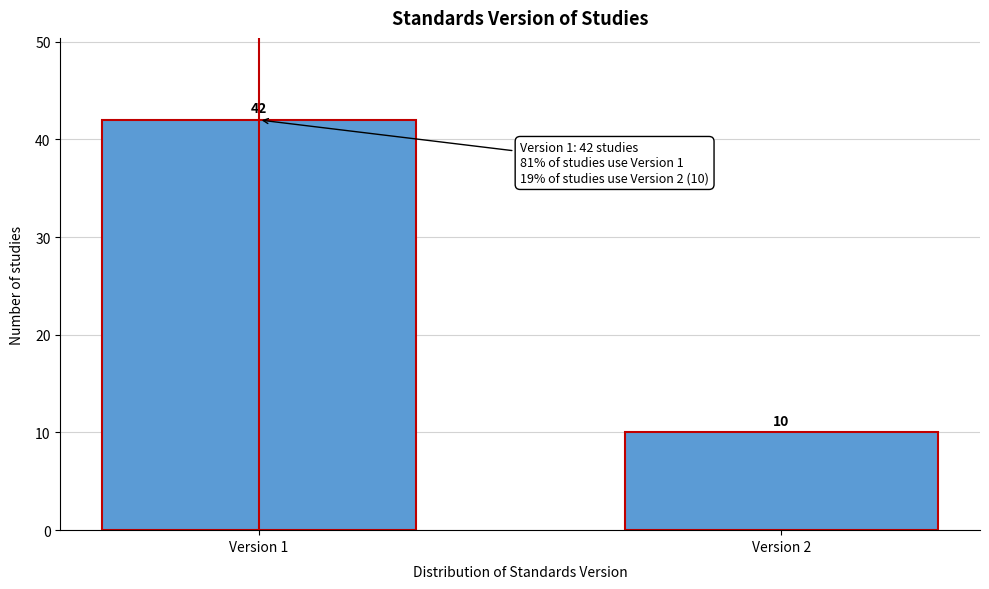

Reading right to left, transcribe all the data shown in this chart.

10	42